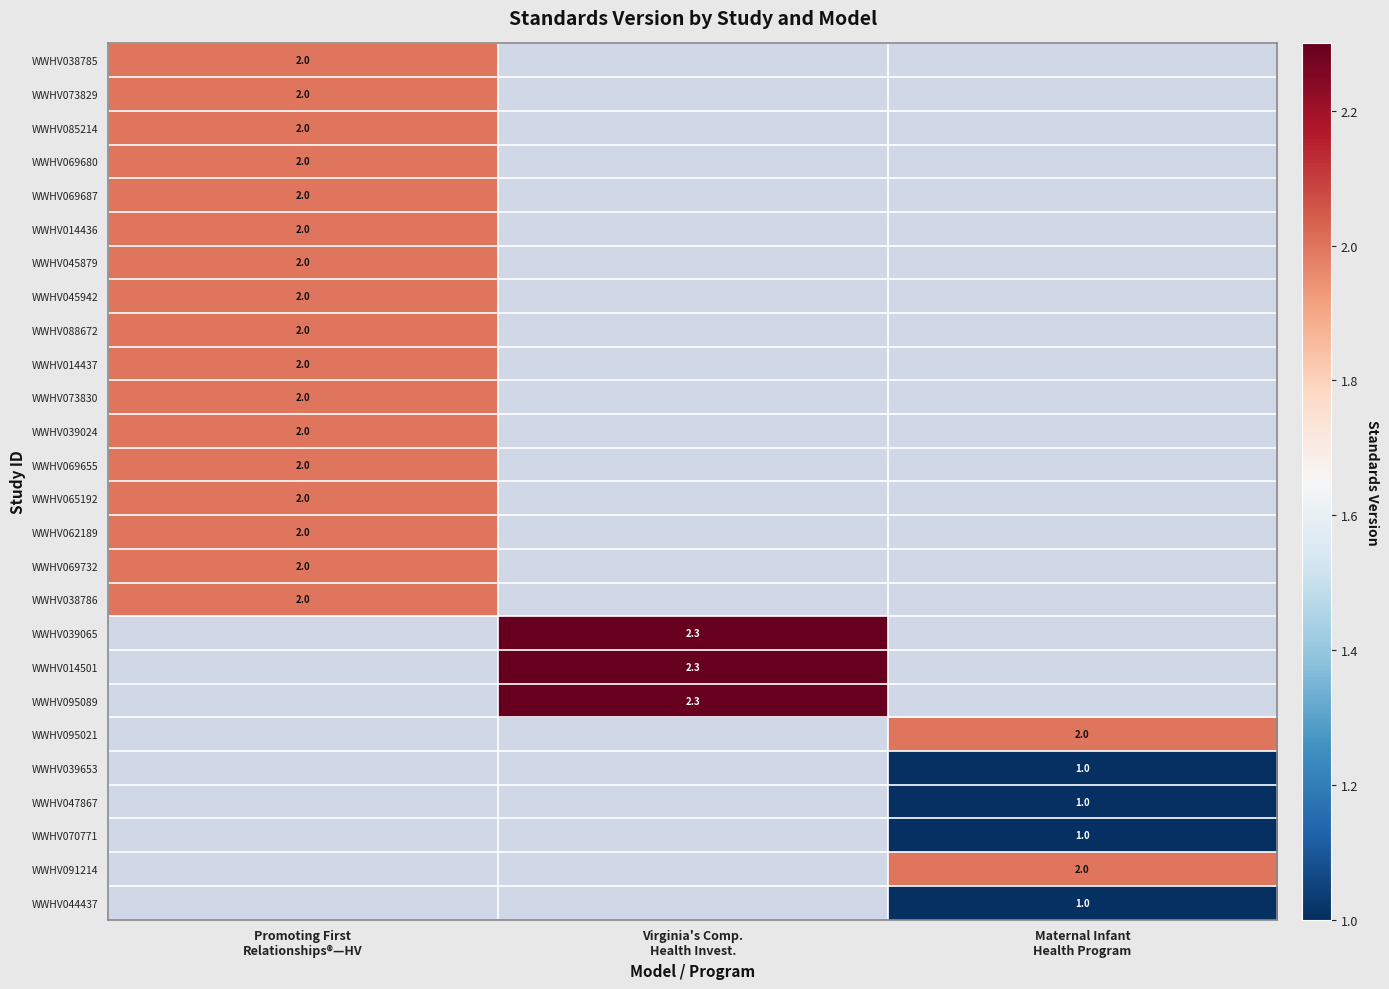

Is the value of WWHV038785 at Maternal Infant Health Program greater than the value of WWHV095021 at Maternal Infant Health Program?

No